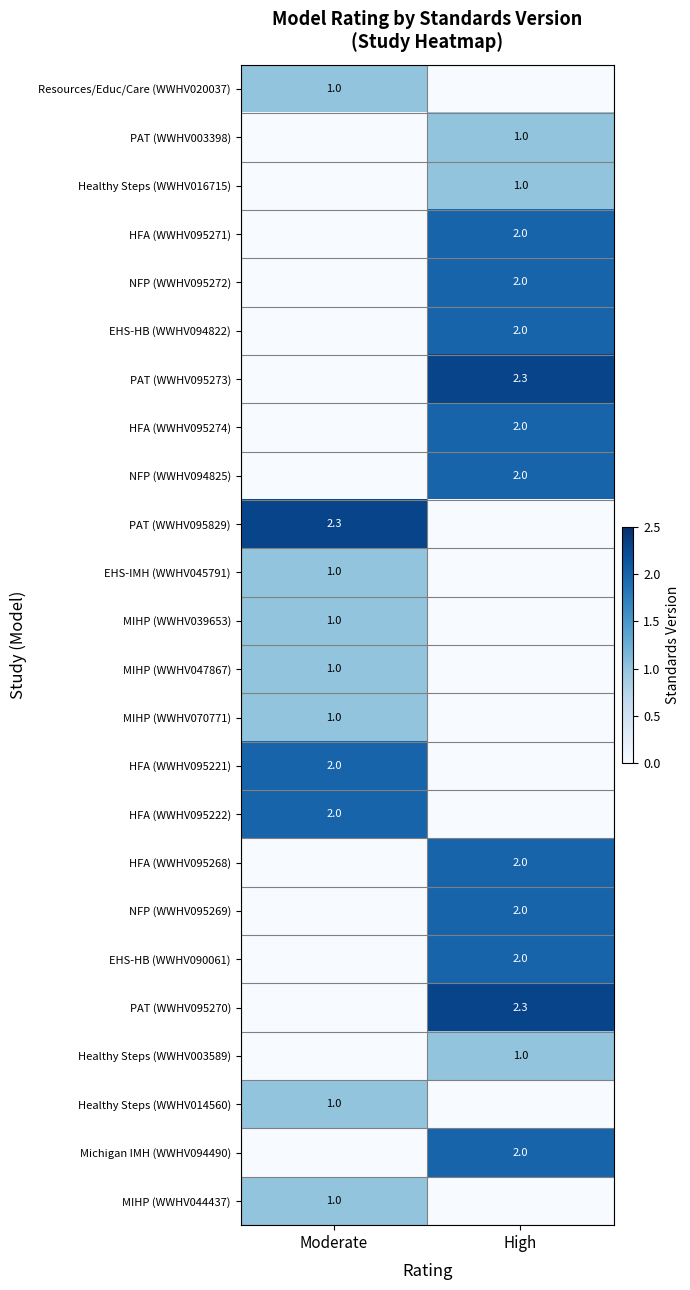

Is it true that NFP (WWHV095272) equals 2.0 at High?

True